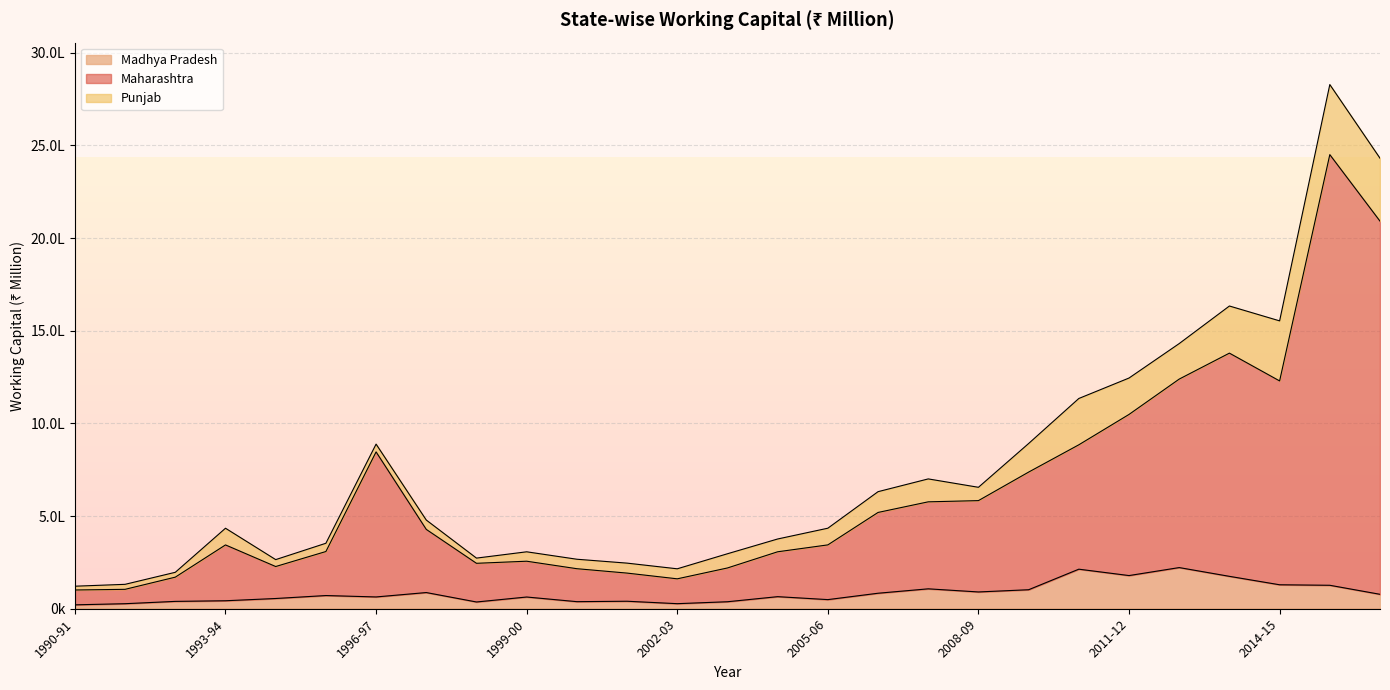

True or false: Maharashtra has more than 0 points higher than both neighbors.

True